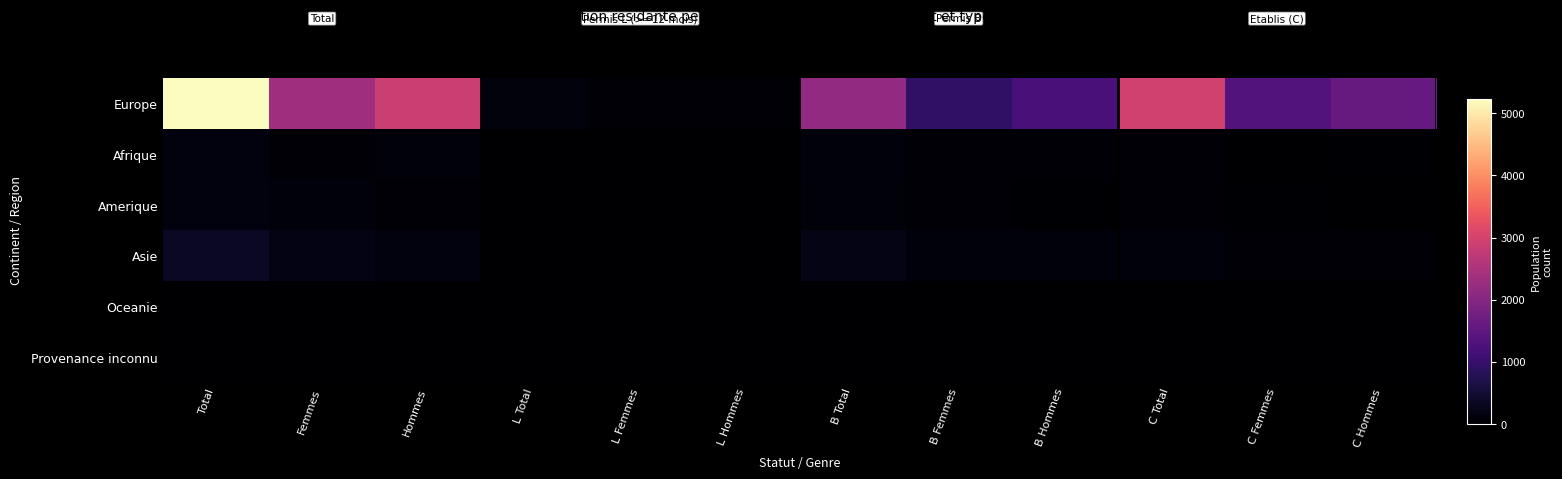

Reading right to left, transcribe all the data shown in this chart.

Europe: C Hommes=1597	C Femmes=1349	C Total=2946	B Hommes=1221	B Femmes=938	B Total=2159	L Hommes=80	L Femmes=43	L Total=123	Hommes=2898	Femmes=2330	Total=5228
Afrique: C Hommes=29	C Femmes=15	C Total=44	B Hommes=57	B Femmes=57	B Total=114	L Hommes=1	L Femmes=0	L Total=1	Hommes=87	Femmes=72	Total=159
Amerique: C Hommes=16	C Femmes=35	C Total=51	B Hommes=32	B Femmes=69	B Total=101	L Hommes=3	L Femmes=2	L Total=5	Hommes=51	Femmes=106	Total=157
Asie: C Hommes=51	C Femmes=69	C Total=120	B Hommes=104	B Femmes=117	B Total=221	L Hommes=8	L Femmes=4	L Total=12	Hommes=163	Femmes=190	Total=353
Oceanie: C Hommes=0	C Femmes=1	C Total=1	B Hommes=4	B Femmes=3	B Total=7	L Hommes=4	L Femmes=2	L Total=6	Hommes=8	Femmes=6	Total=14
Provenance inconnu: C Hommes=2	C Femmes=4	C Total=6	B Hommes=4	B Femmes=5	B Total=9	L Hommes=0	L Femmes=0	L Total=0	Hommes=6	Femmes=9	Total=15